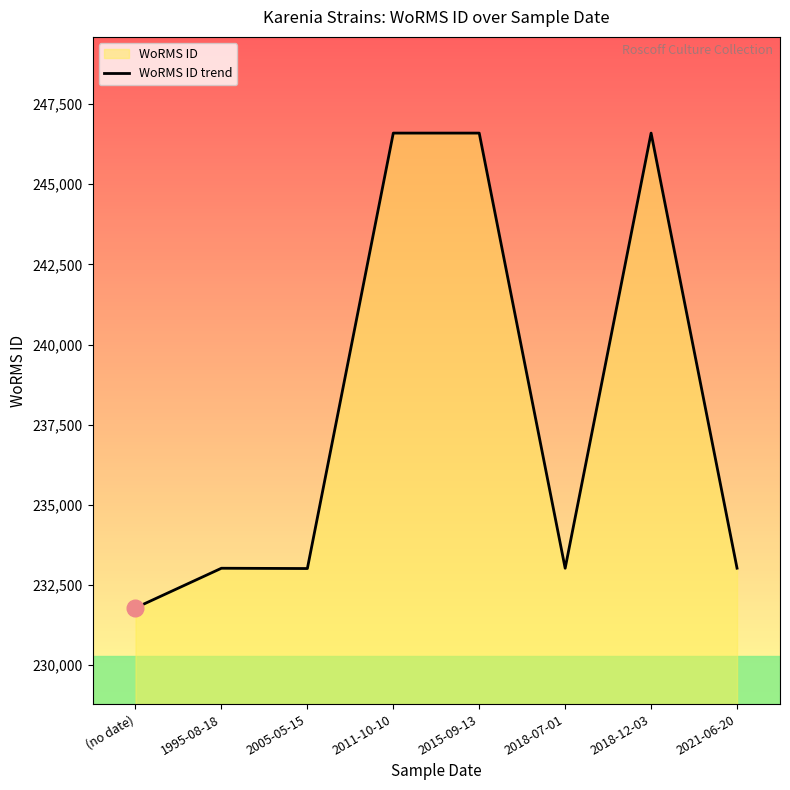

The value at 2015-09-13 is 83769. True or false?

False